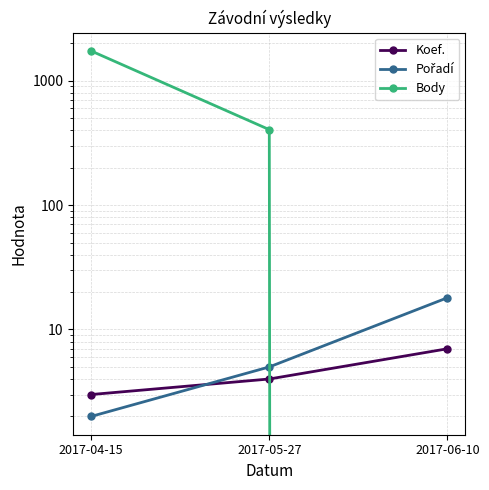

What is the spread (max minus min) of values at 2017-06-10?

18